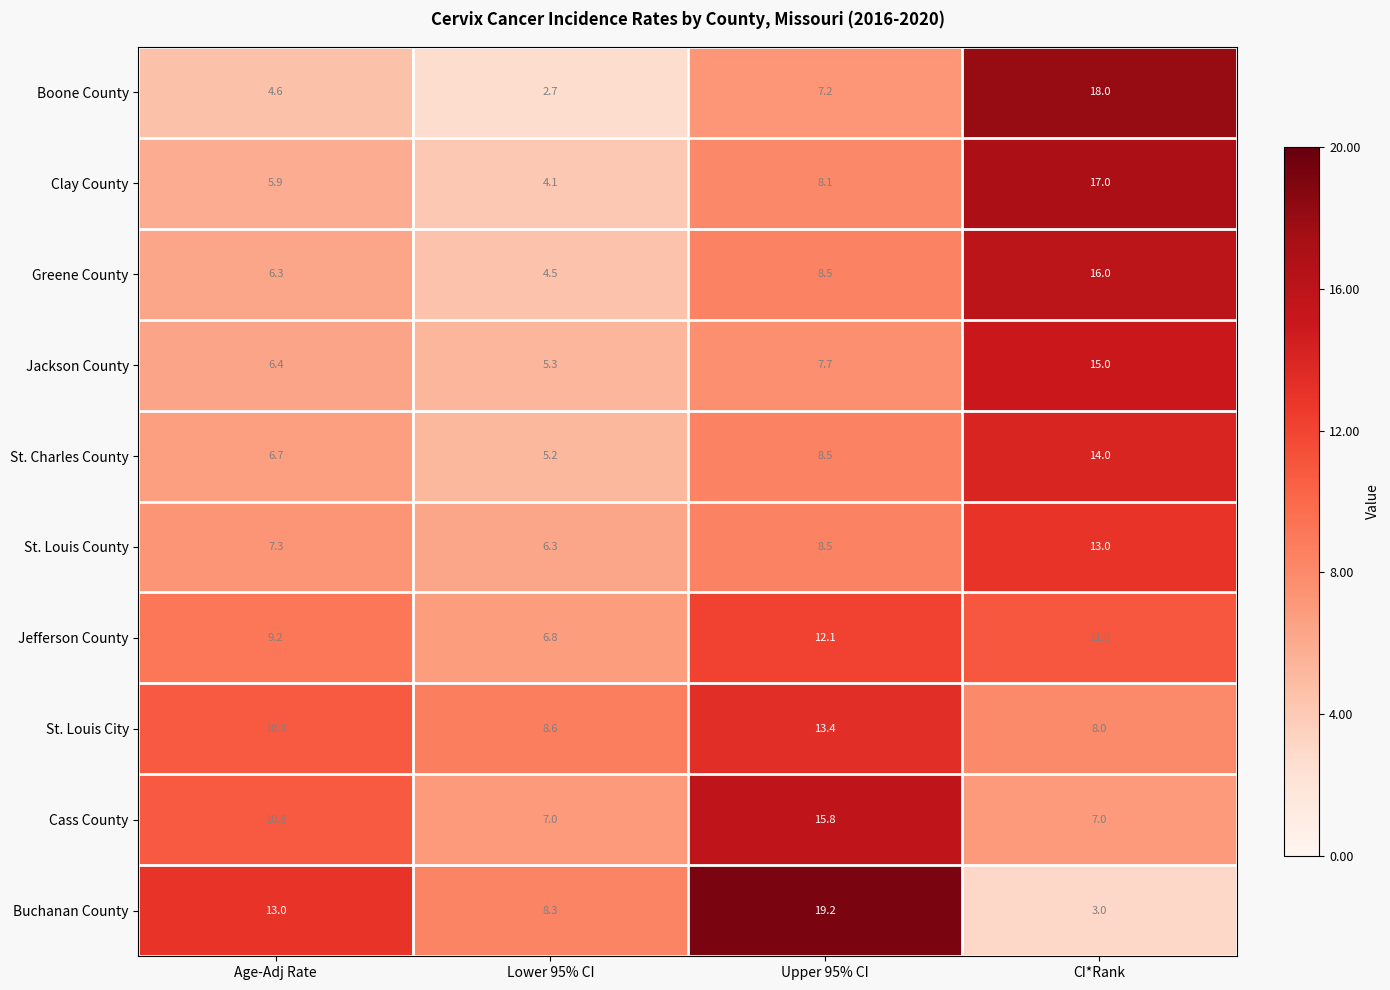

What is the difference between the highest and lowest values at Lower 95% CI?

5.9